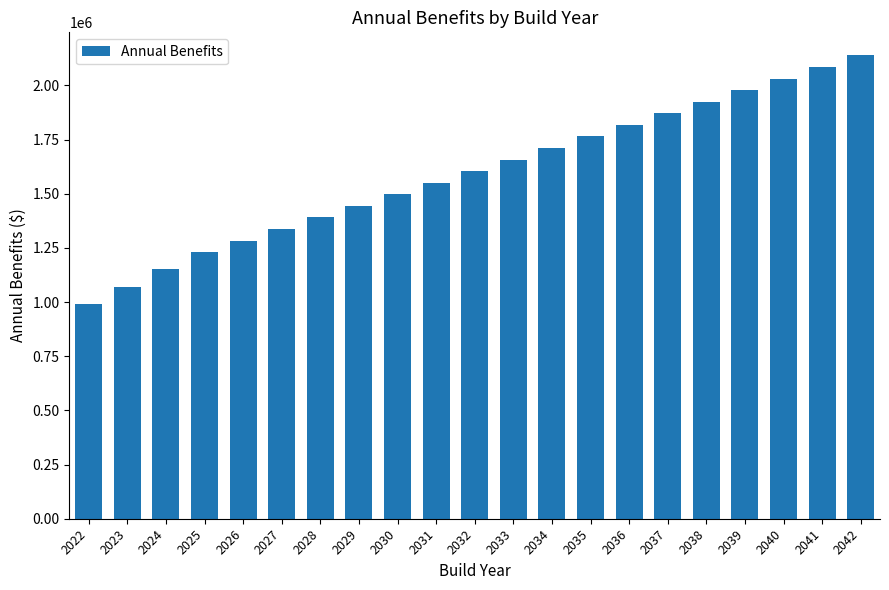

Reading right to left, extract all data points from this chart.

2138501.9	2085098.3	2031694.7	1978291.1	1924887.5	1871483.9	1818080.3	1764676.7	1711273.1	1657869.5	1604465.9	1551062.3	1497658.7	1444255.1	1390851.5	1337447.9	1284044.3	1230640.7	1151170.2	1071699.6	992229.1